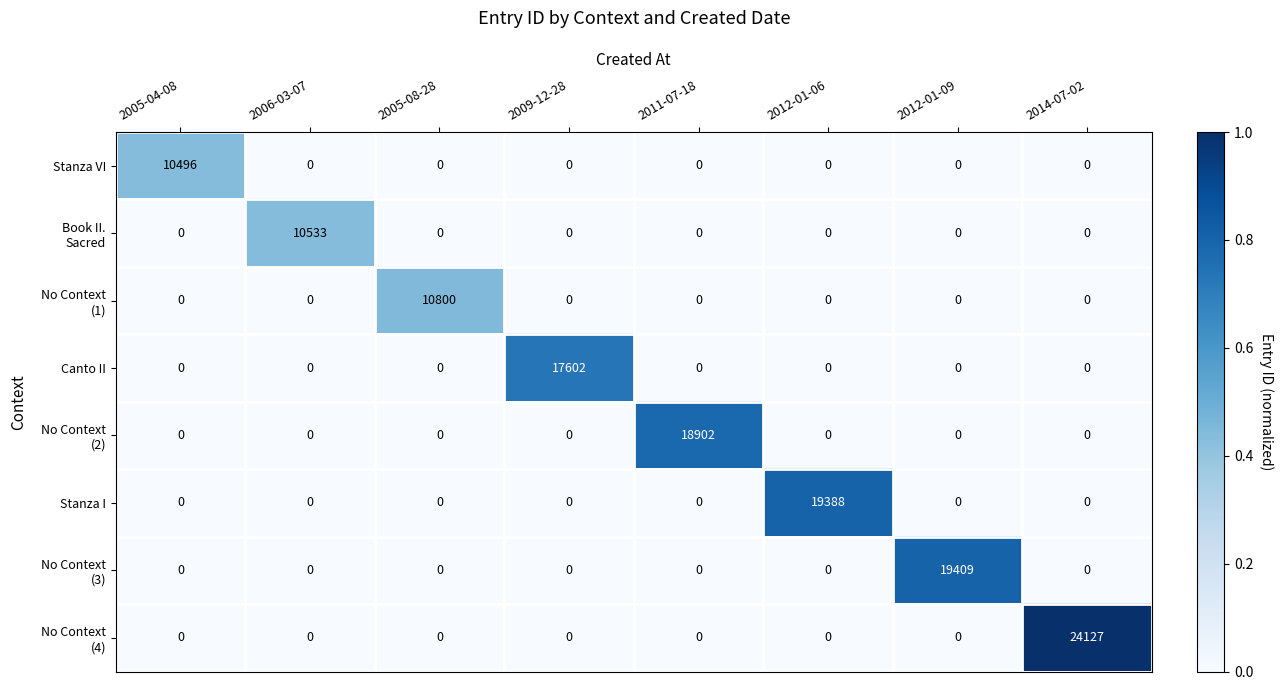

Is it true that Canto II equals 17602 at 2009-12-28?

True